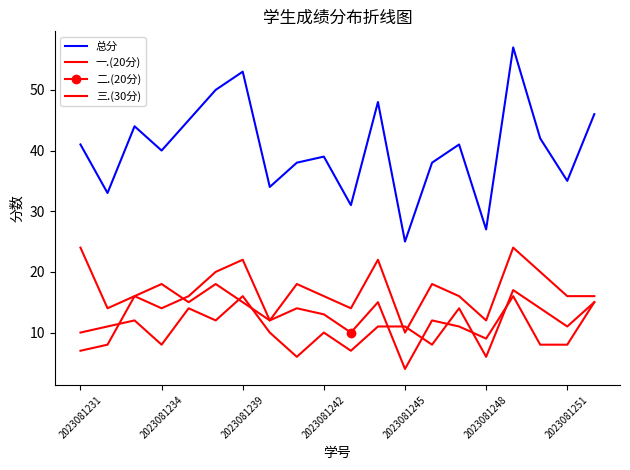

What is the difference between the maximum and second lowest values in the 三.(30分) series?

12